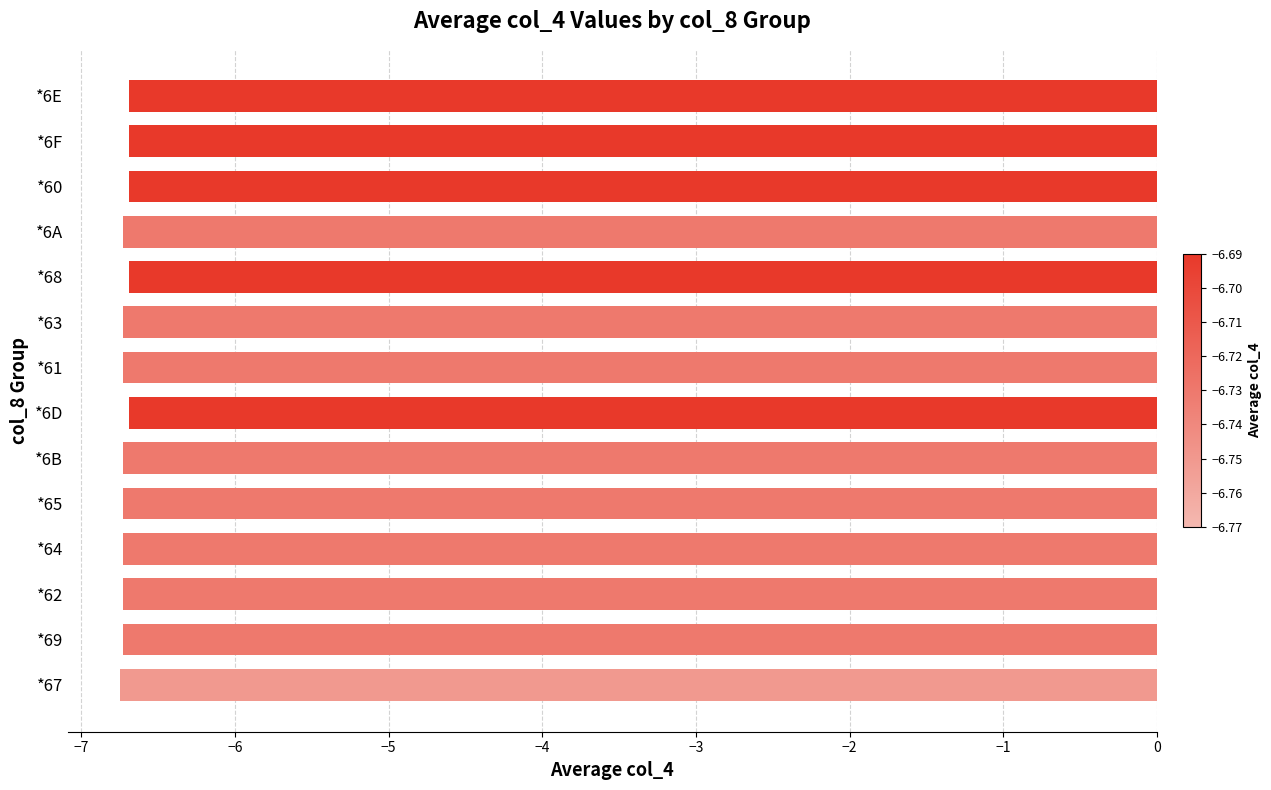

The value at *6E is -8.8. True or false?

False